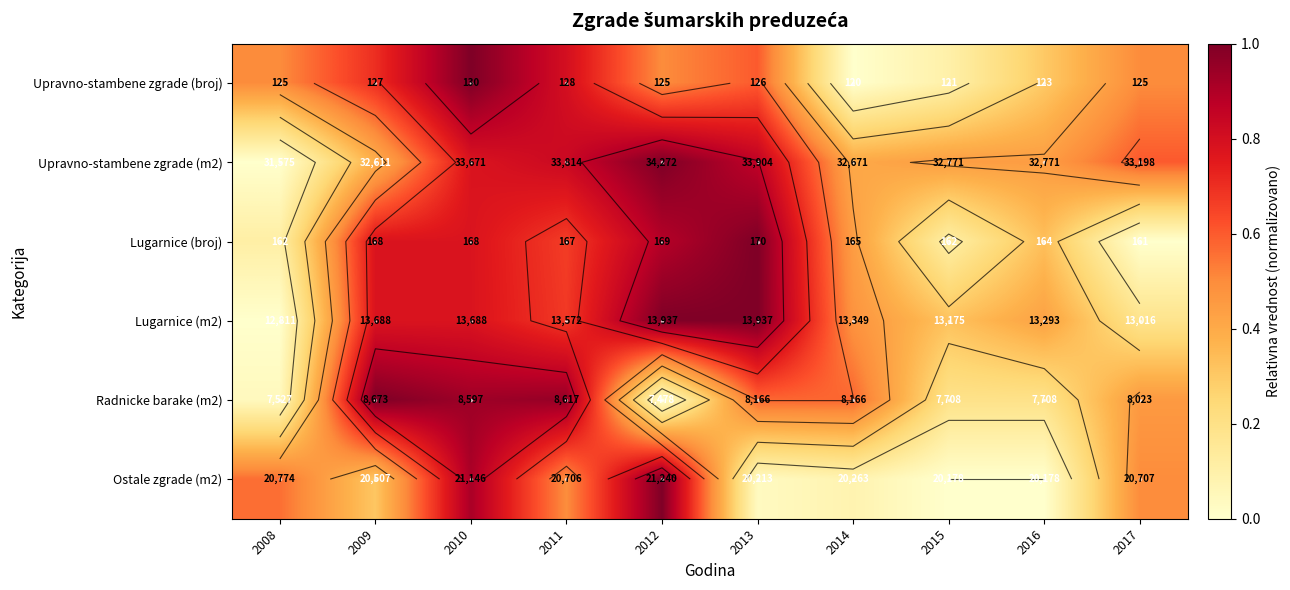

The value of Upravno-stambene zgrade (broj) at 2008 is 0.9. True or false?

False